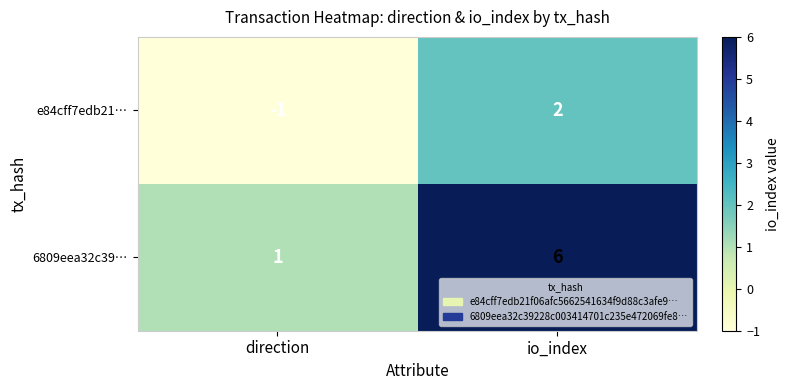

Is it true that e84cff7edb21… equals 0 at io_index?

False